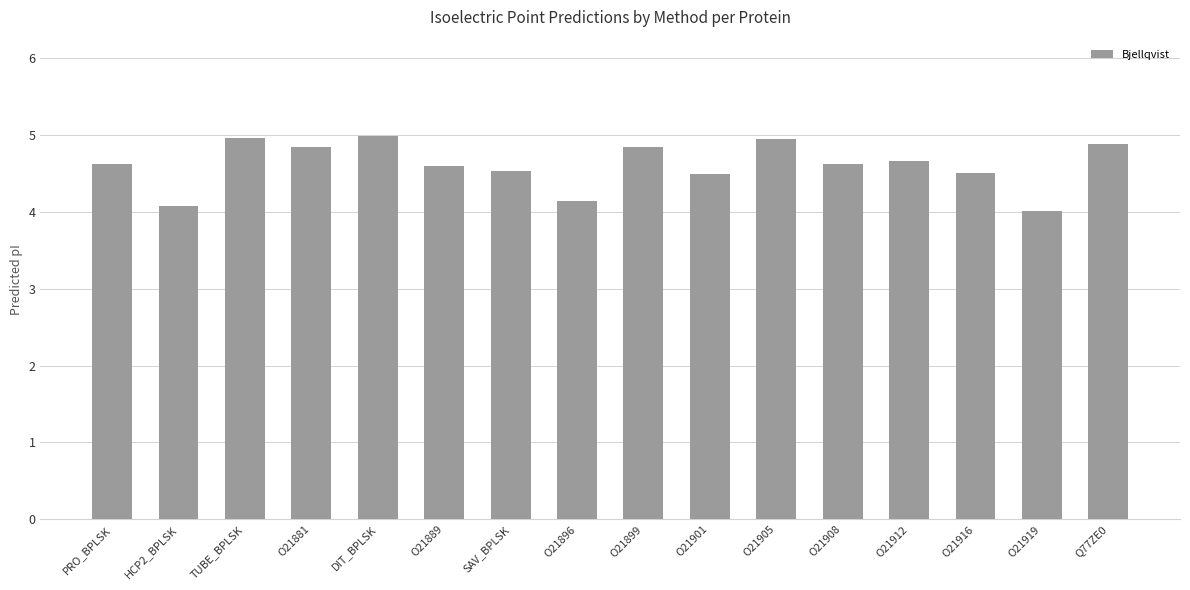

Count the number of data series in this chart.

1